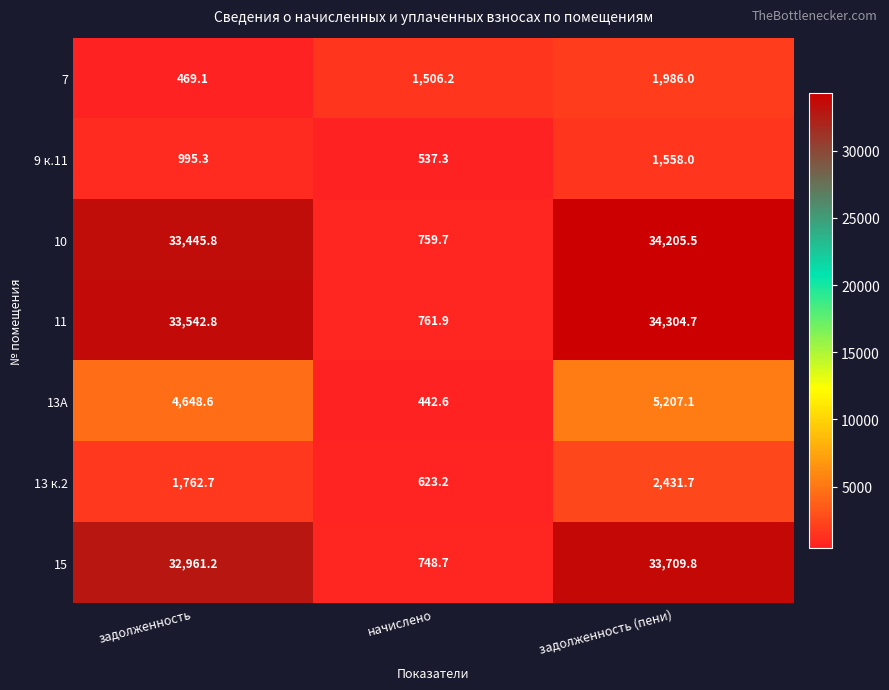

What is the total value across all series at задолженность?

107825.5